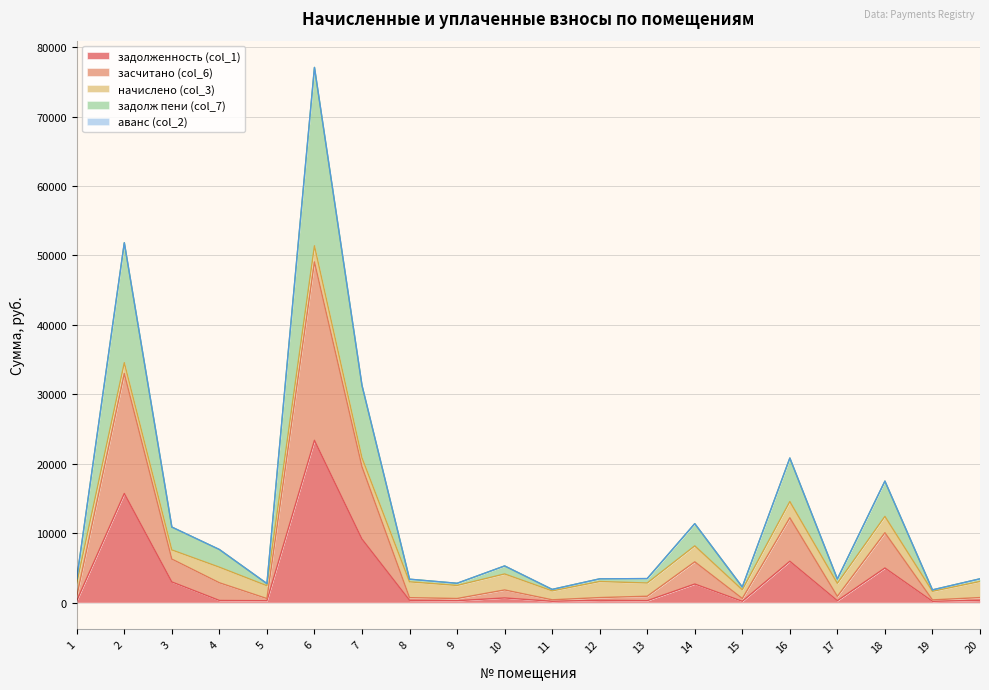

True or false: засчитано (col_6) and задолж пени (col_7) intersect in this chart.

False